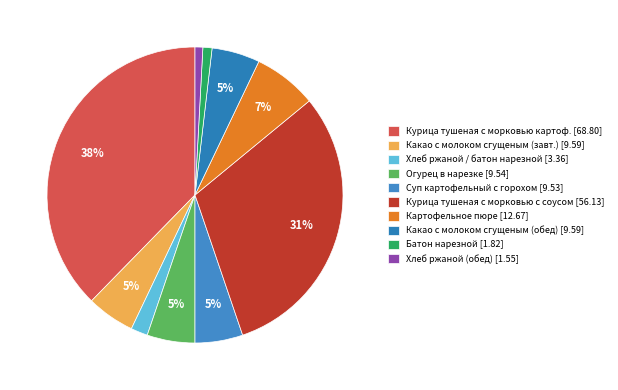

Is there a majority slice in this chart?

No